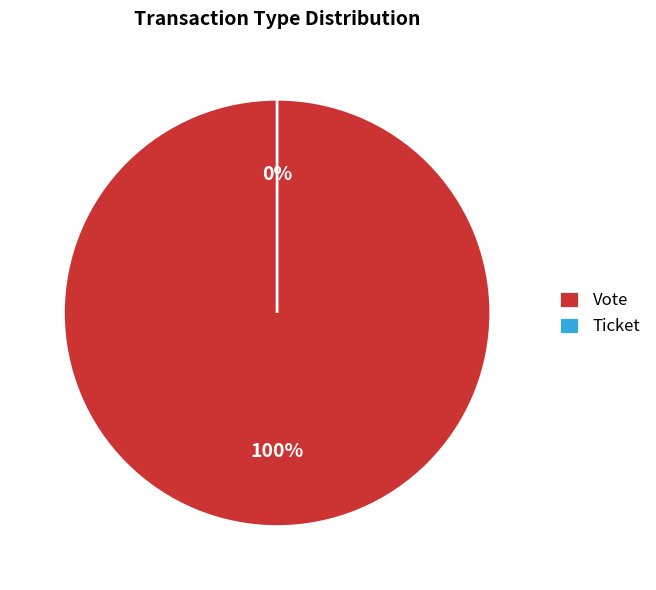

Which has a higher value, Ticket or Vote?

Vote